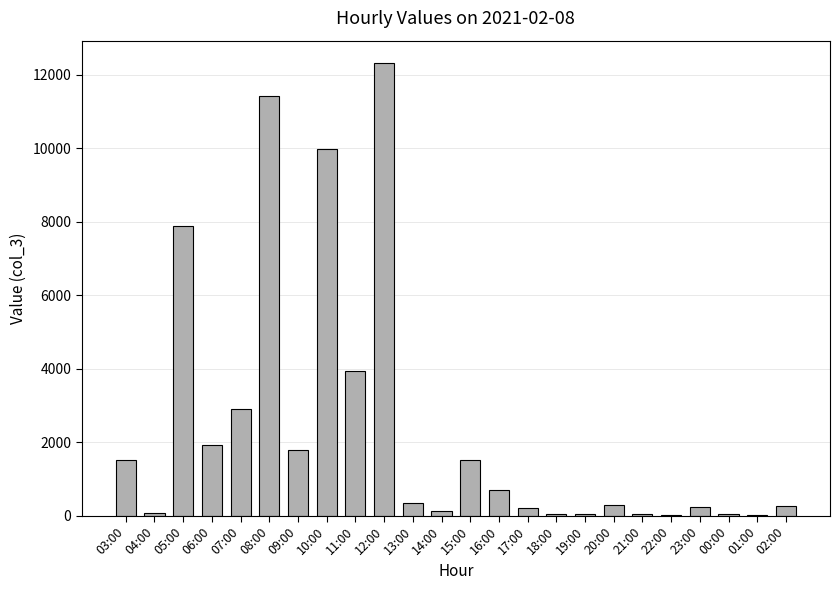

What is the average value?

2401